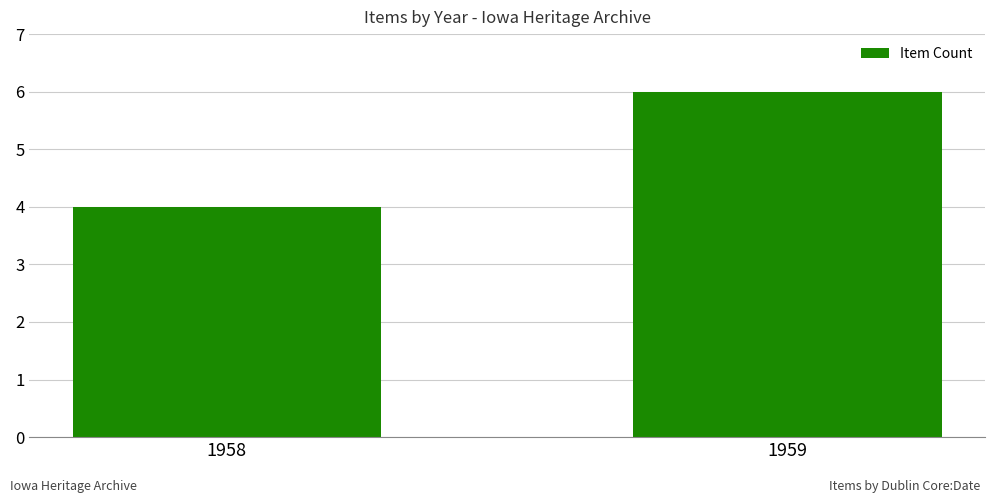

Does the chart contain any negative values?

No